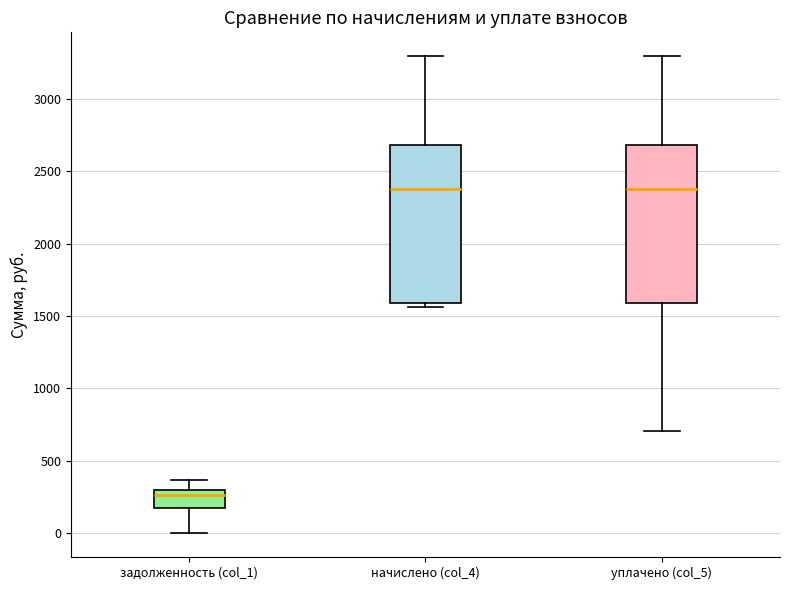

Where is the upper edge of the box for задолженность (col_1) on the y-axis? The values are not printed on the chart, so give them approximately, as read against the axis.

300